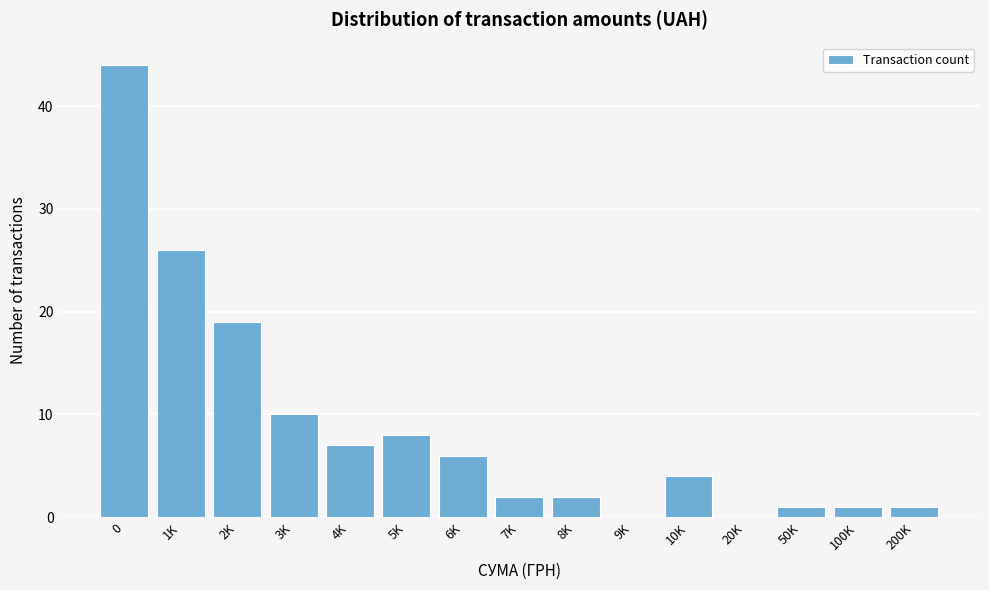

Reading left to right, transcribe all the data shown in this chart.

0=44	1K=26	2K=19	3K=10	4K=7	5K=8	6K=6	7K=2	8K=2	9K=0	10K=4	20K=0	50K=1	100K=1	200K=1